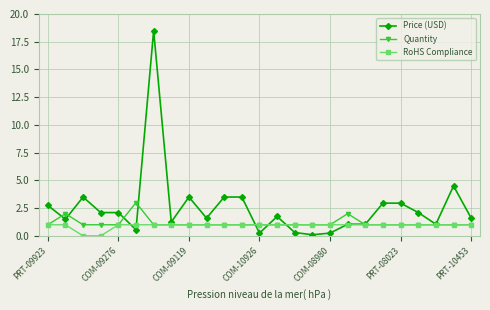

Which series has the widest spread of values?

Price (USD)